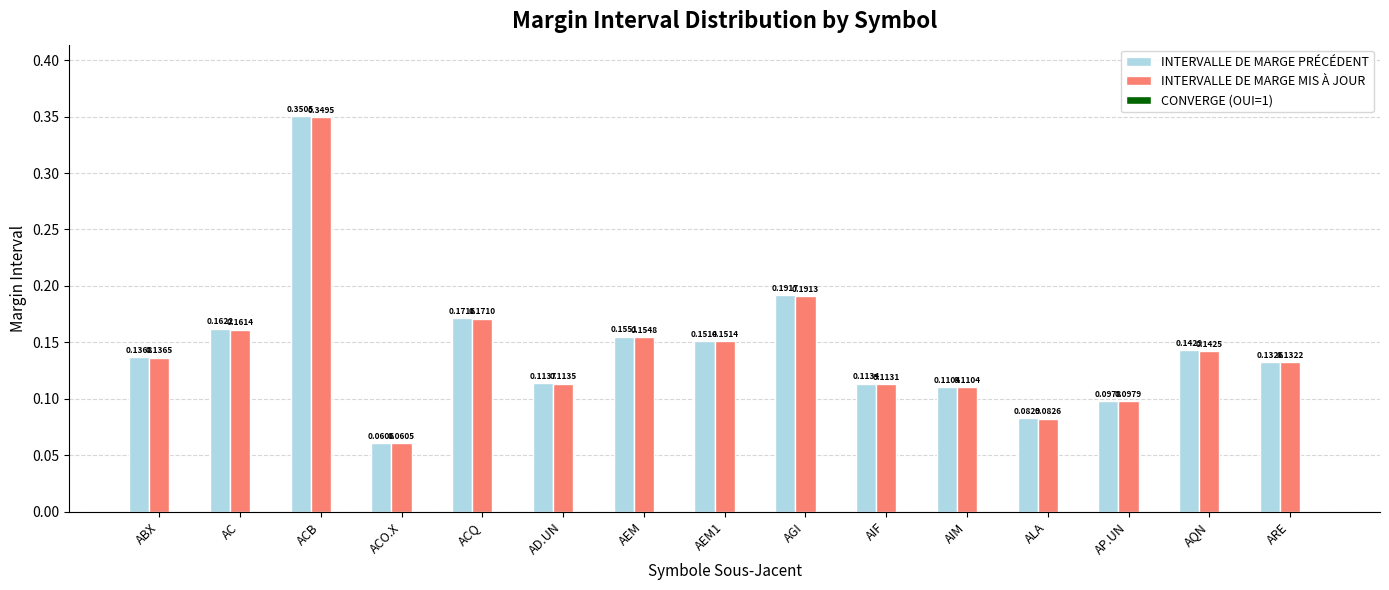

At how many categories does at least one series exceed 0?

15